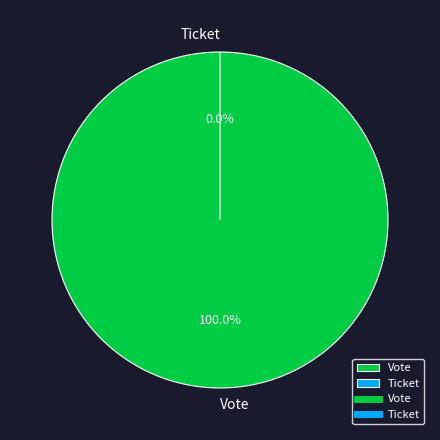

How many segments does this pie chart have?

2